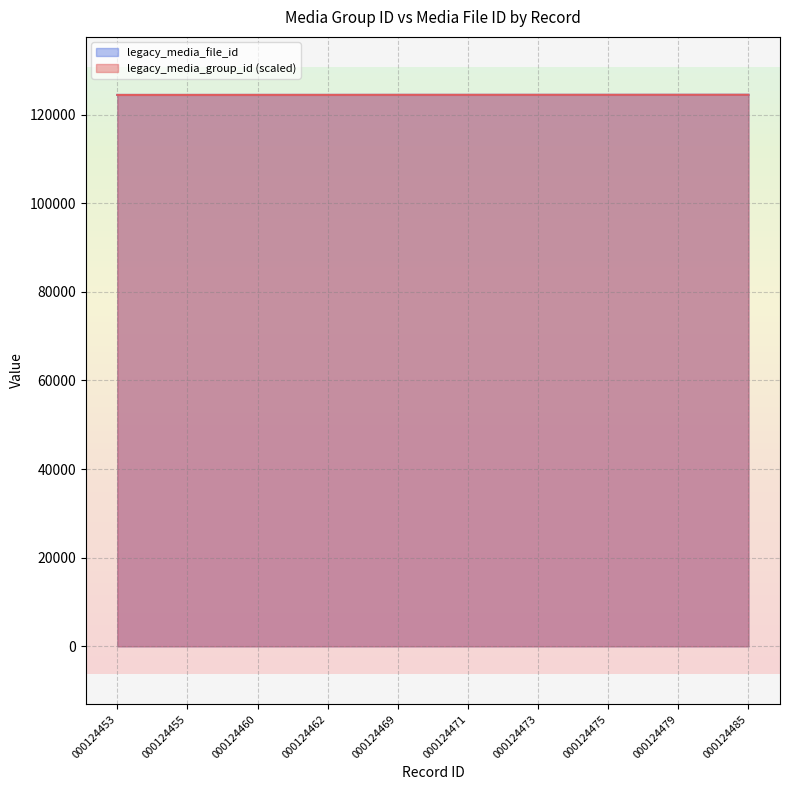

What is the sum of the legacy_media_file_id values at 000124475 and 000124479?

248954.0